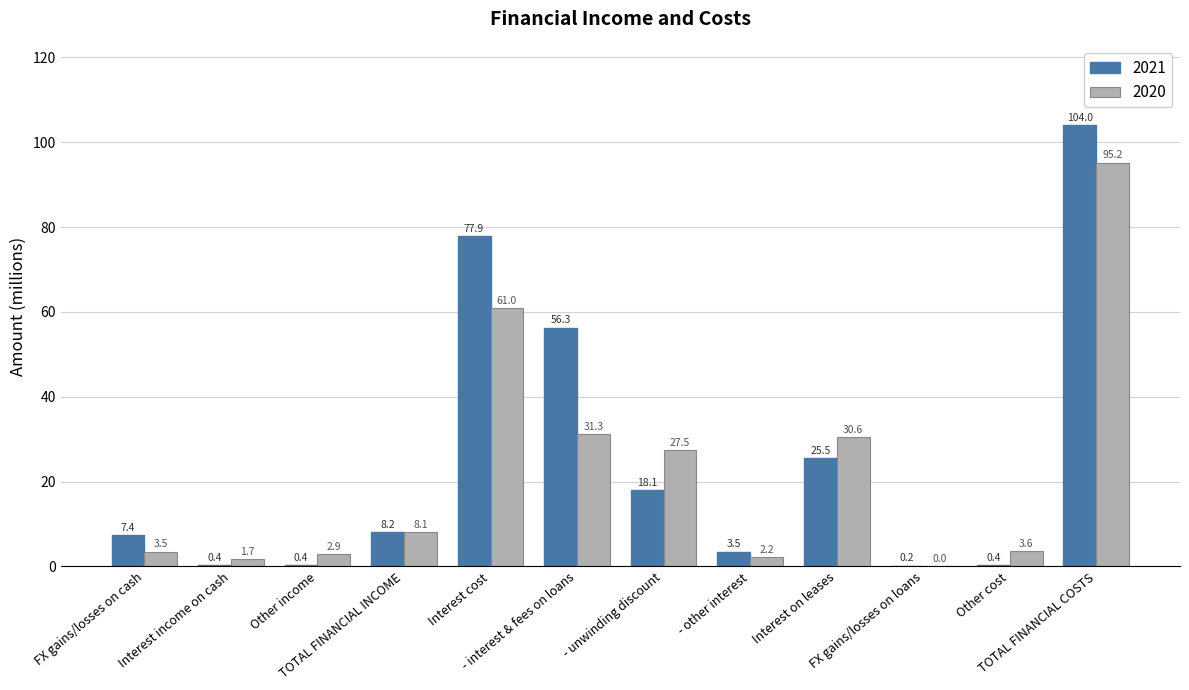

What is the sum of all 2020 values?

267.6